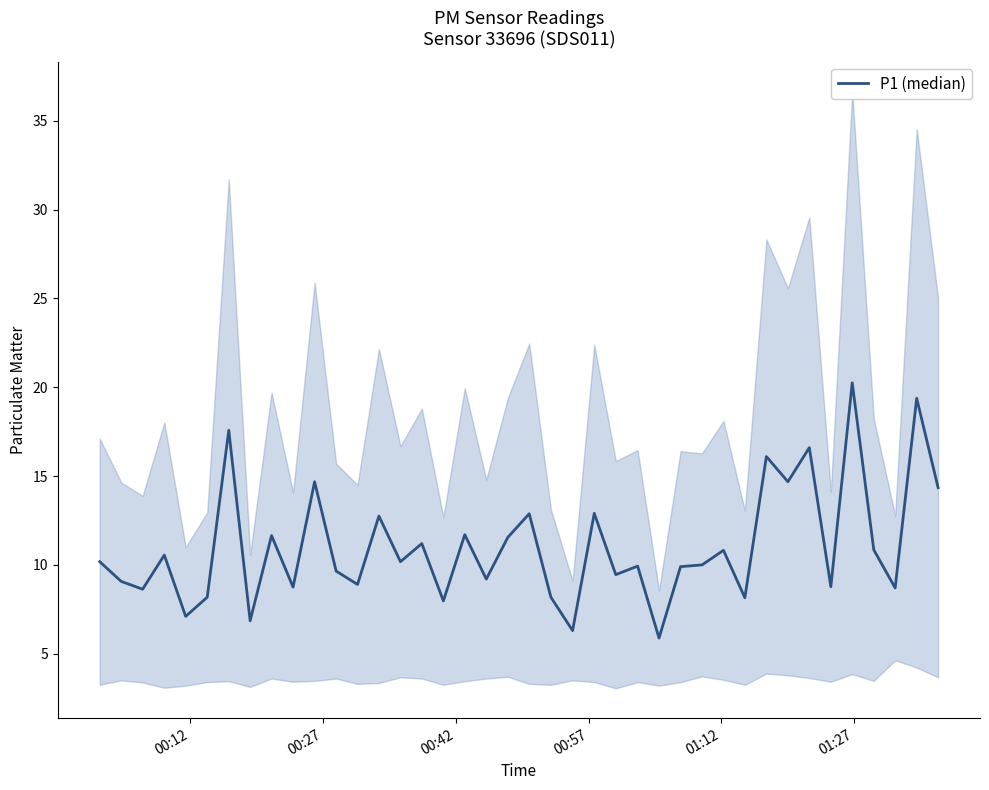

Does the chart display data point markers on the line(s)?

No